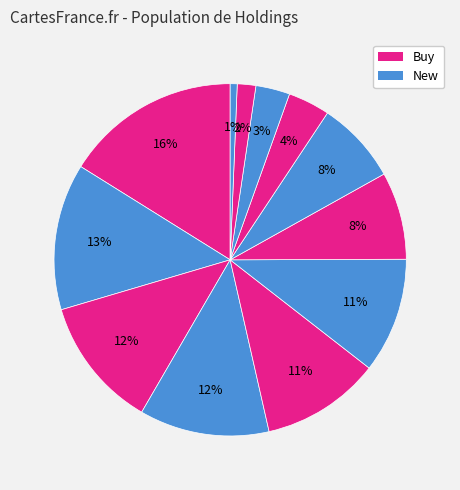

What is the largest slice in the pie chart?

Hanesbrands